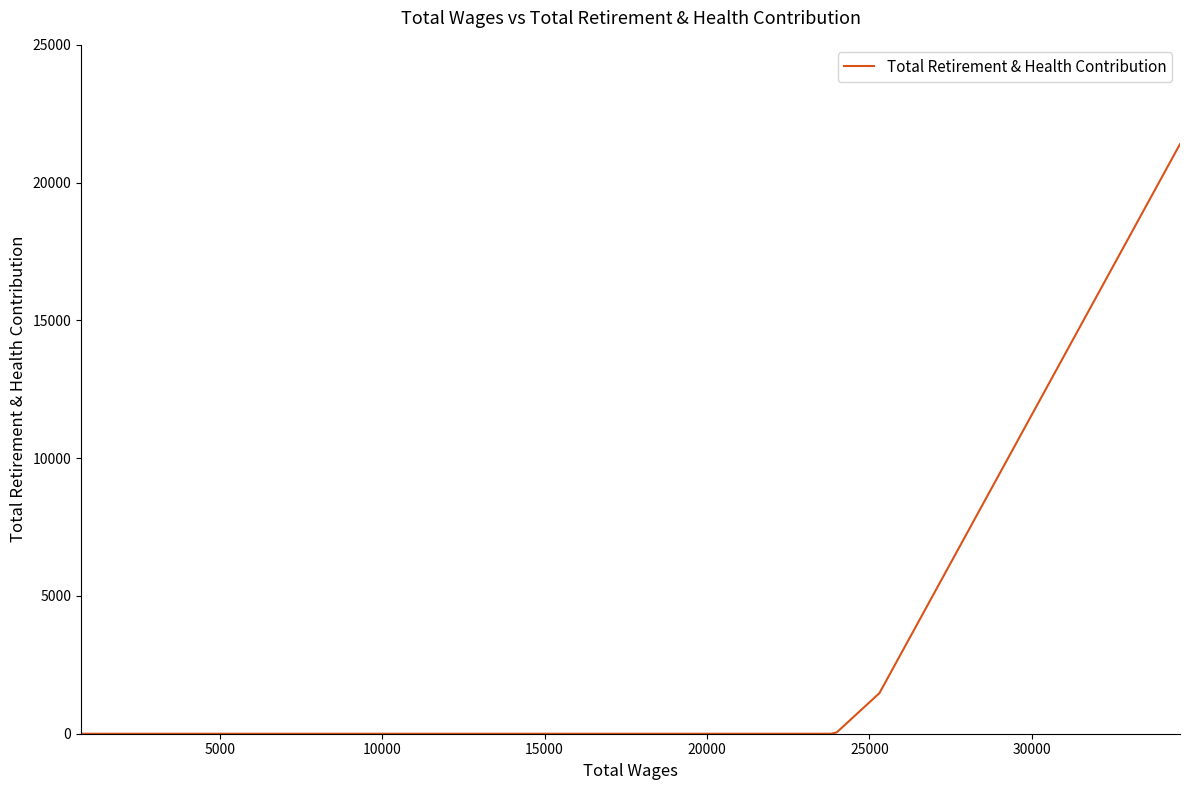

True or false: there are more than 1 points higher than both neighbors.

False